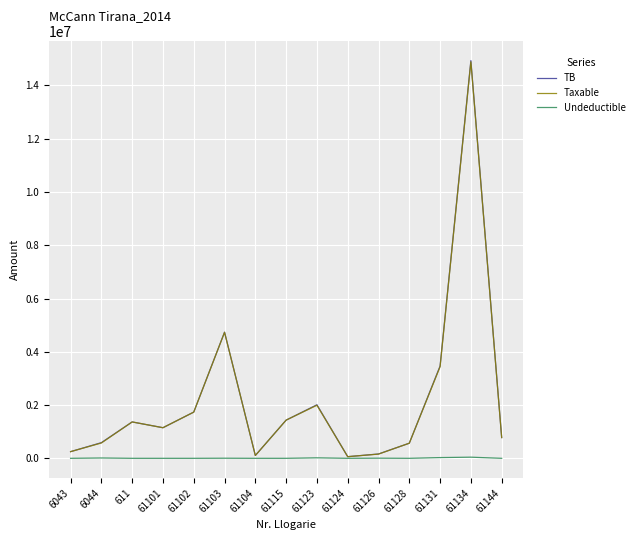

At which category is the sum across all series the highest?

61134